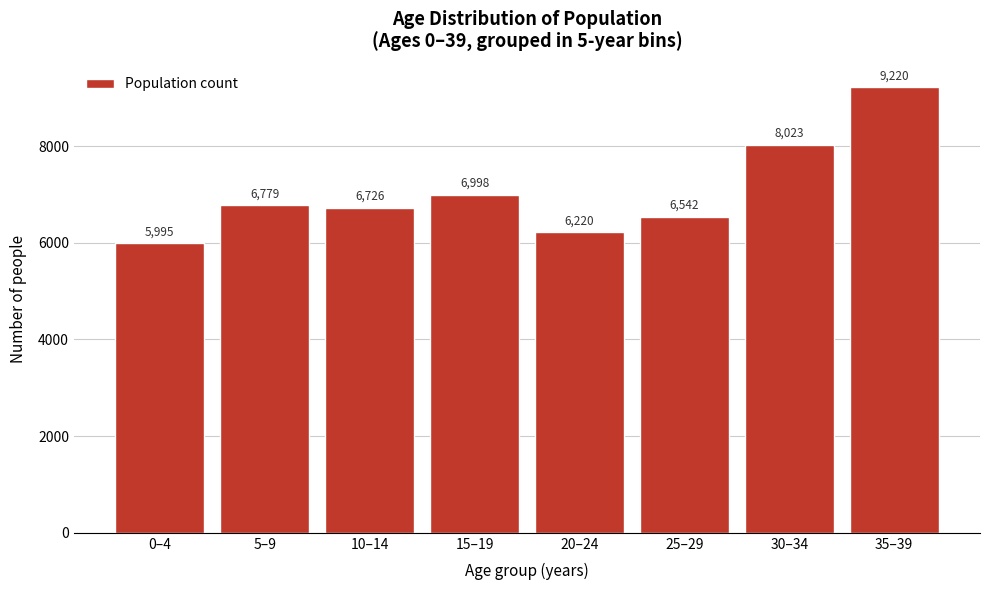

Reading right to left, transcribe all the data shown in this chart.

35–39=9220	30–34=8023	25–29=6542	20–24=6220	15–19=6998	10–14=6726	5–9=6779	0–4=5995